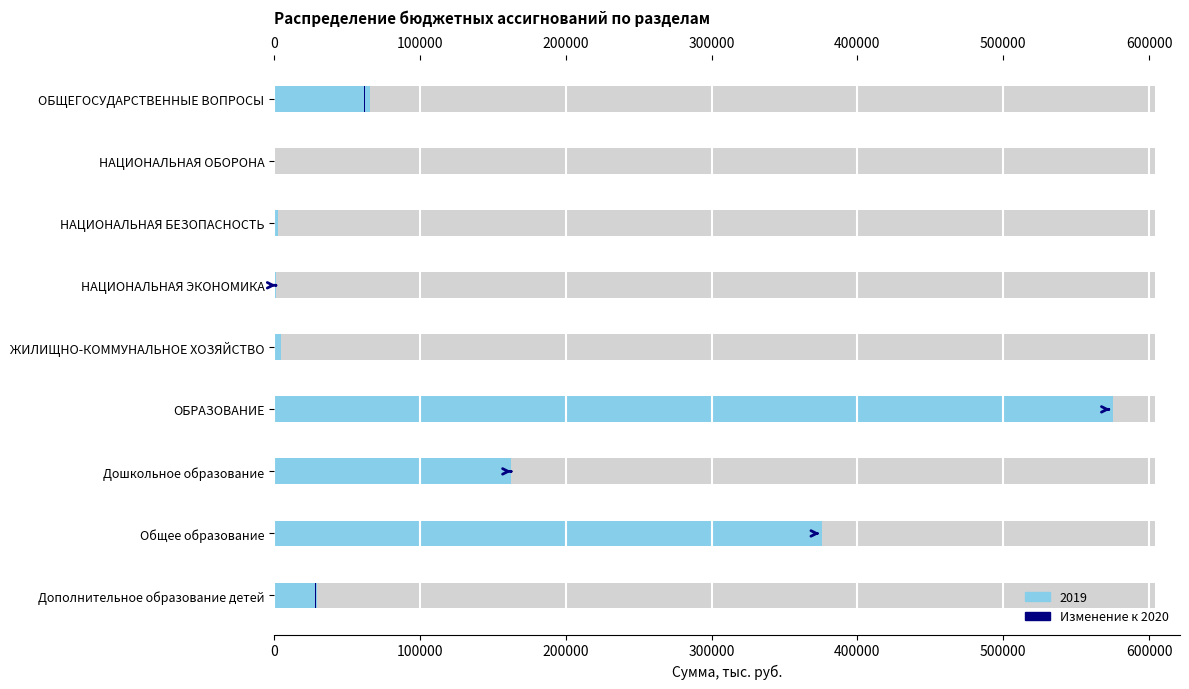

Which label corresponds to the largest value in the chart?

ОБРАЗОВАНИЕ